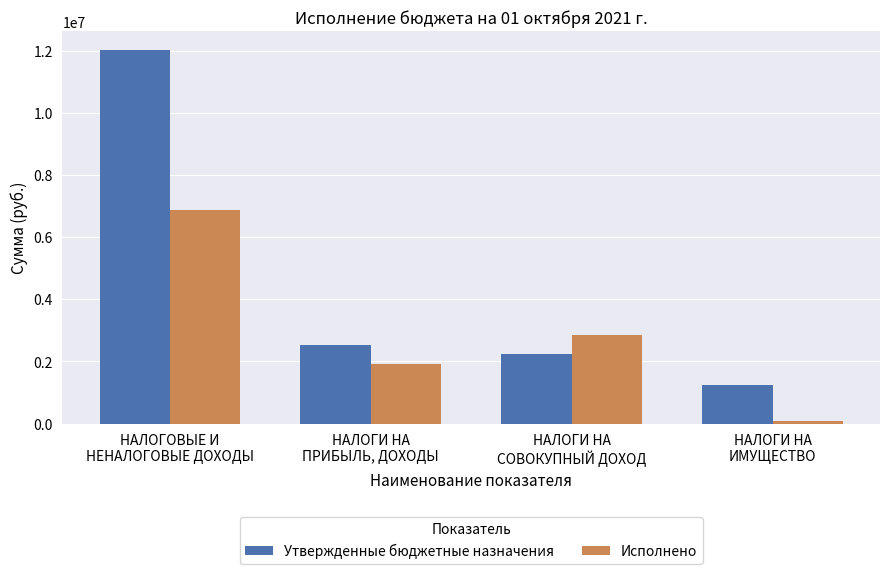

At which category is the sum across all series the highest?

НАЛОГОВЫЕ И
НЕНАЛОГОВЫЕ ДОХОДЫ